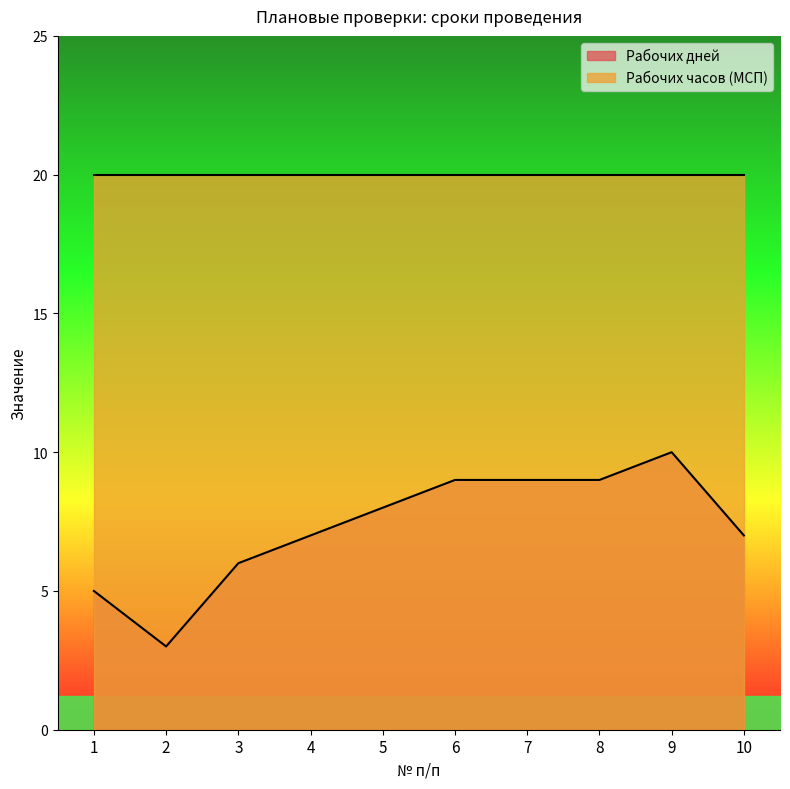

Is it true that Рабочих дней equals 5 at 1?

True